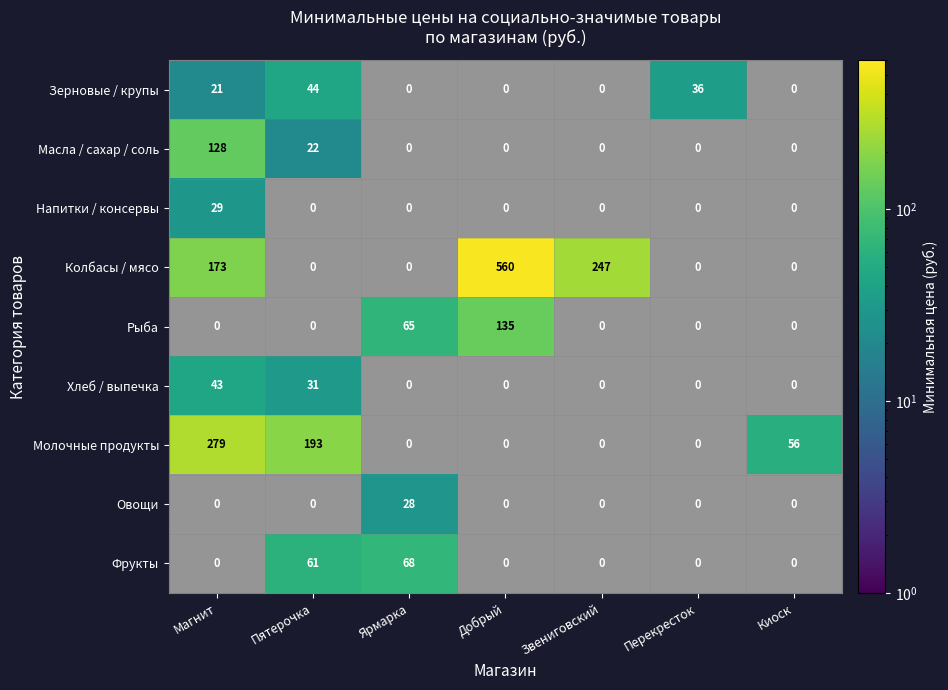

What is the difference between the second highest and minimum values in the Зерновые / крупы series?

36.0